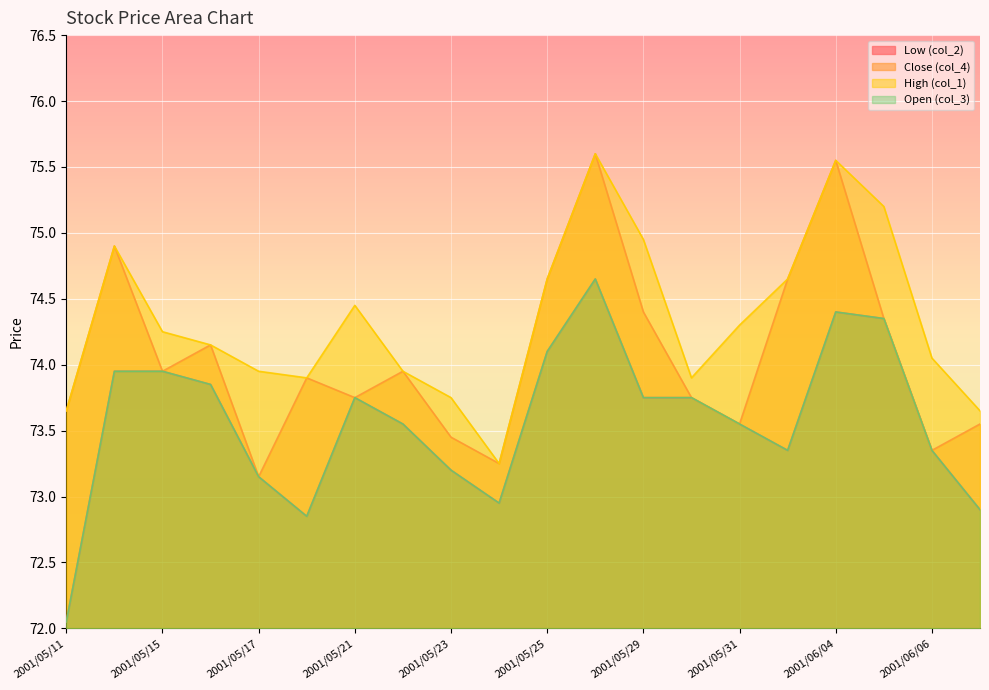

Where does the High (col_1) series first go above 74?

2001/05/14